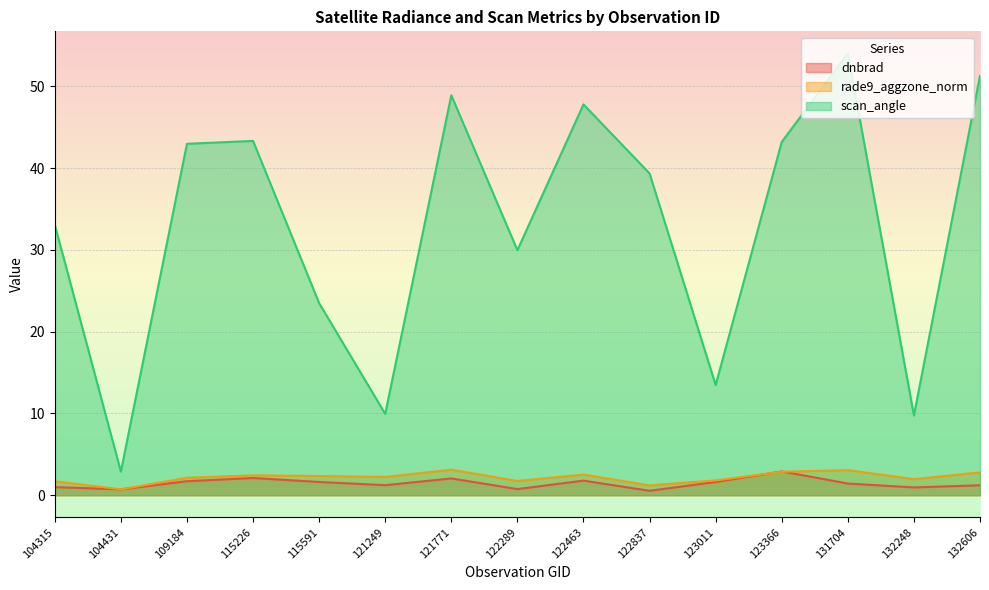

What is the average value of the scan_angle series?

32.9